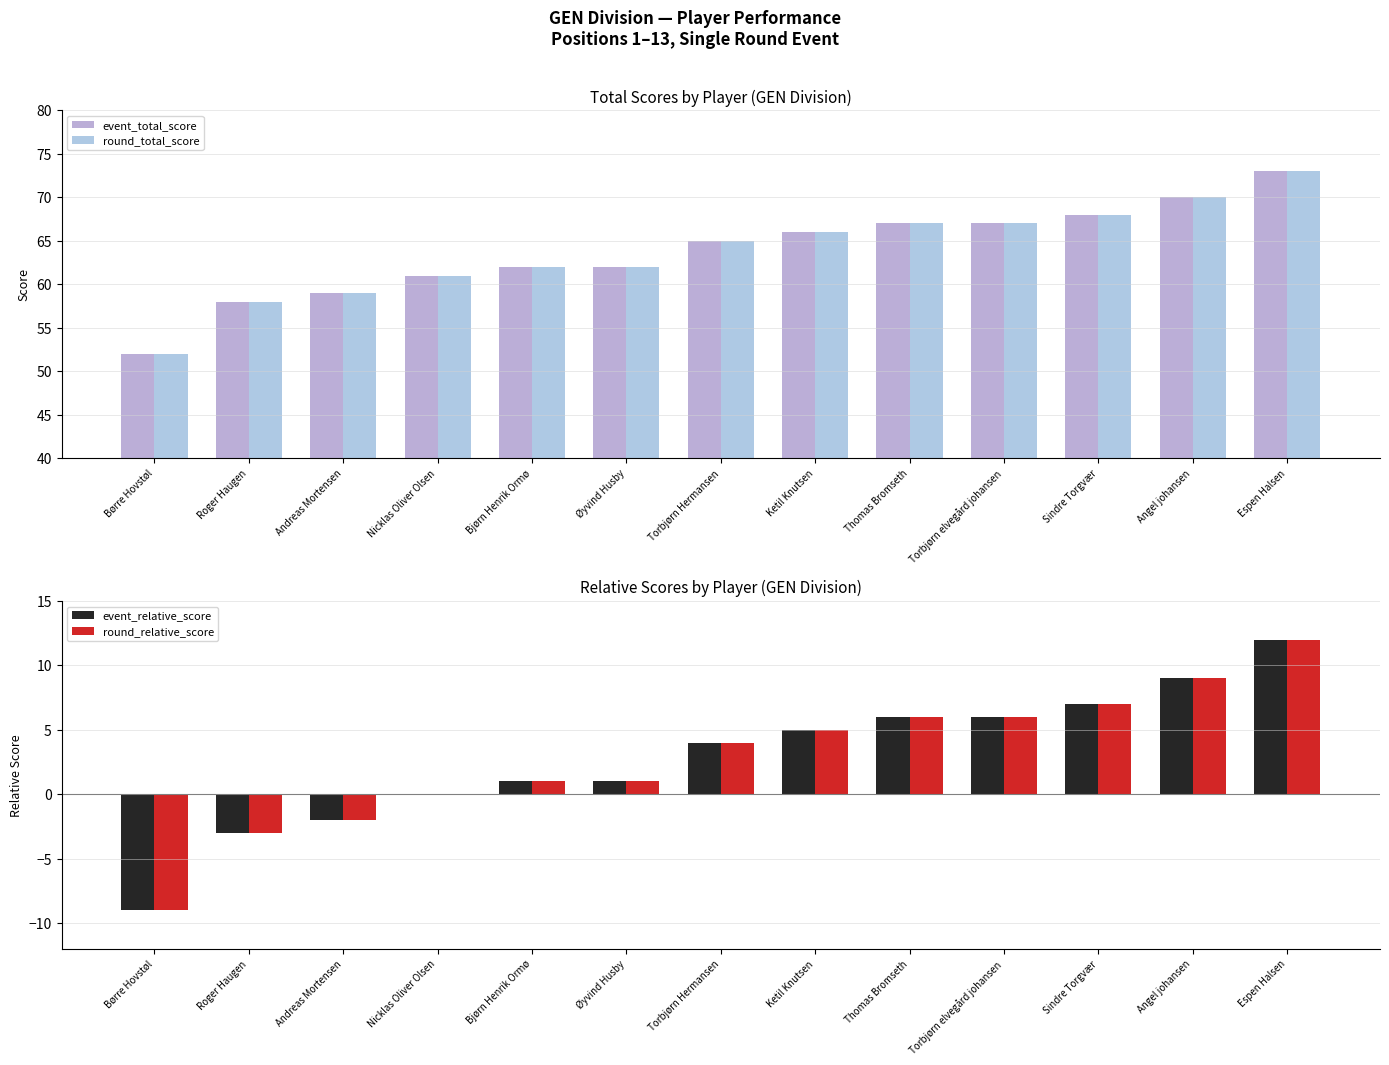

Does the chart contain stacked bars?

No